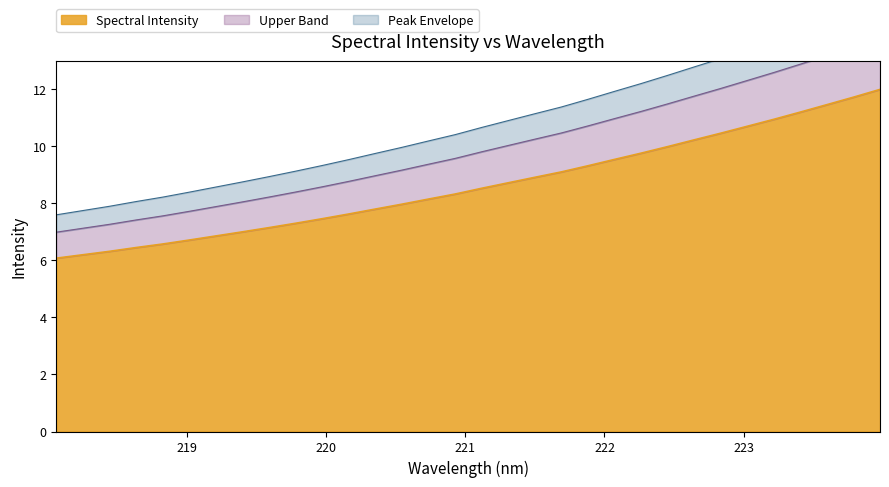

The value at 222.0721 is 15.0. True or false?

False